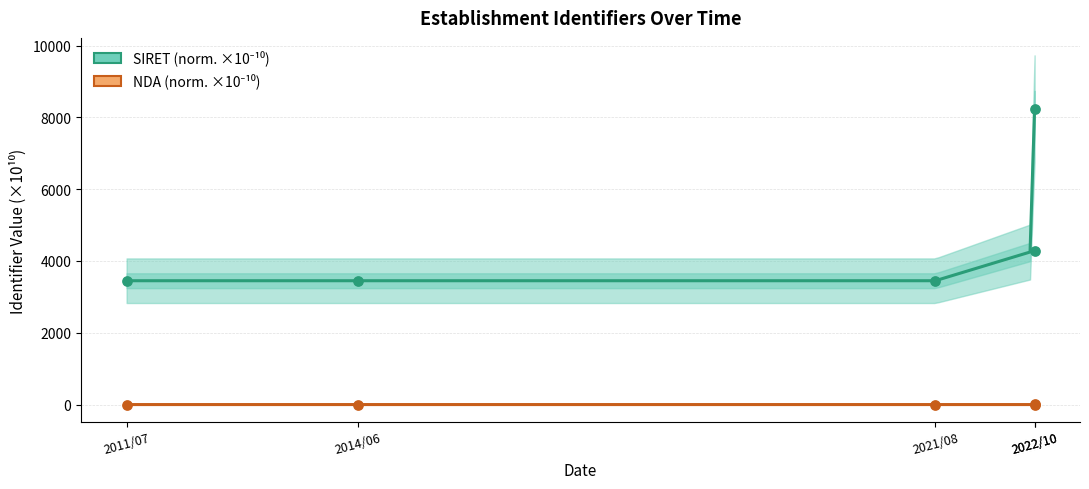

Which series has the widest spread of Y values?

SIRET